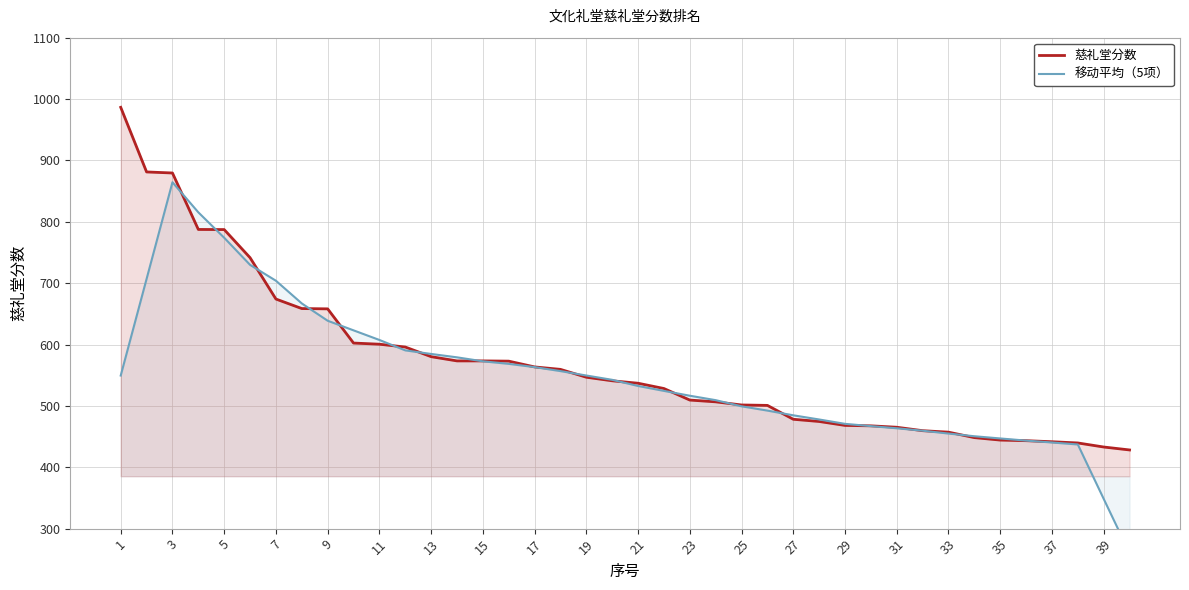

Rank the series by their average value, from lowest to highest.

移动平均（5项）, 慈礼堂分数